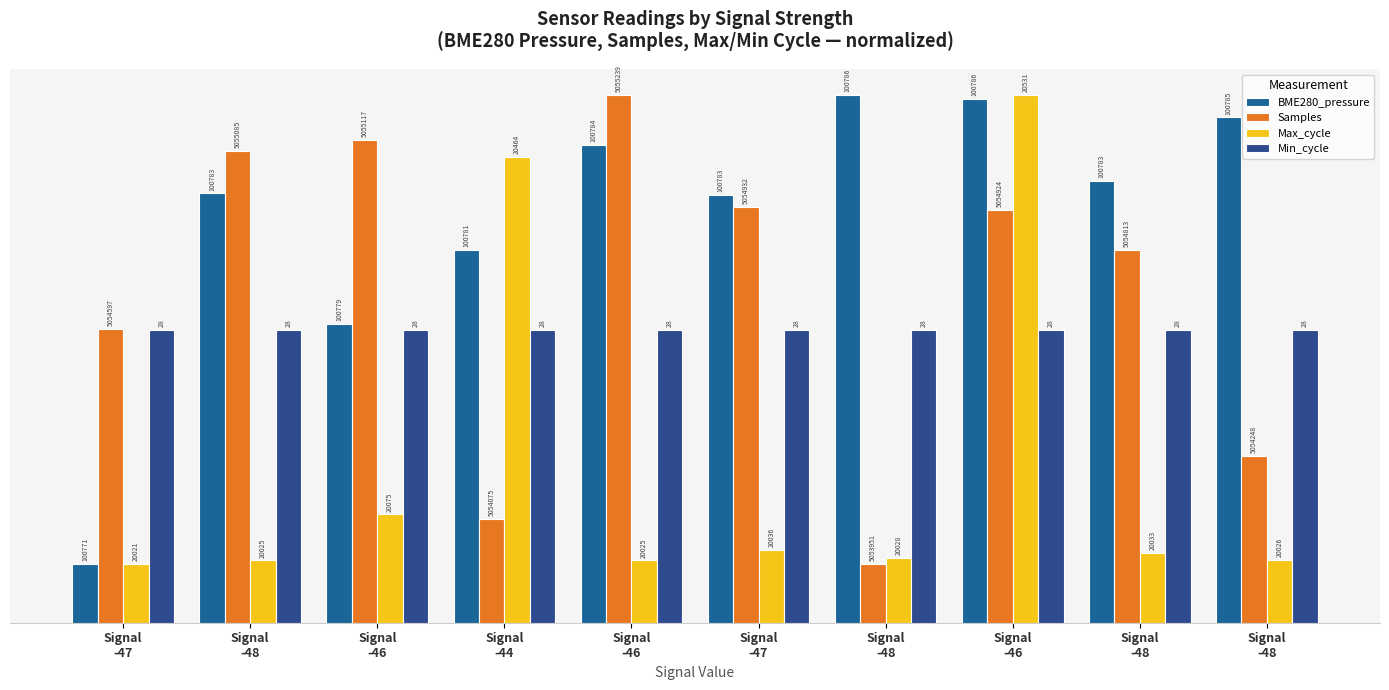

Reading right to left, extract all data points from this chart.

BME280_pressure: Signal
-48=86.2	Signal
-48=75.4	Signal
-46=89.3	Signal
-48=90.0	Signal
-47=72.9	Signal
-46=81.5	Signal
-44=63.7	Signal
-46=51.0	Signal
-48=73.3	Signal
-47=10.0
Samples: Signal
-48=28.4	Signal
-48=63.5	Signal
-46=70.4	Signal
-48=10.0	Signal
-47=70.9	Signal
-46=90.0	Signal
-44=17.7	Signal
-46=82.4	Signal
-48=80.4	Signal
-47=50.1
Max_cycle: Signal
-48=10.8	Signal
-48=11.9	Signal
-46=90.0	Signal
-48=11.1	Signal
-47=12.4	Signal
-46=10.6	Signal
-44=79.5	Signal
-46=18.5	Signal
-48=10.6	Signal
-47=10.0
Min_cycle: Signal
-48=50.0	Signal
-48=50.0	Signal
-46=50.0	Signal
-48=50.0	Signal
-47=50.0	Signal
-46=50.0	Signal
-44=50.0	Signal
-46=50.0	Signal
-48=50.0	Signal
-47=50.0